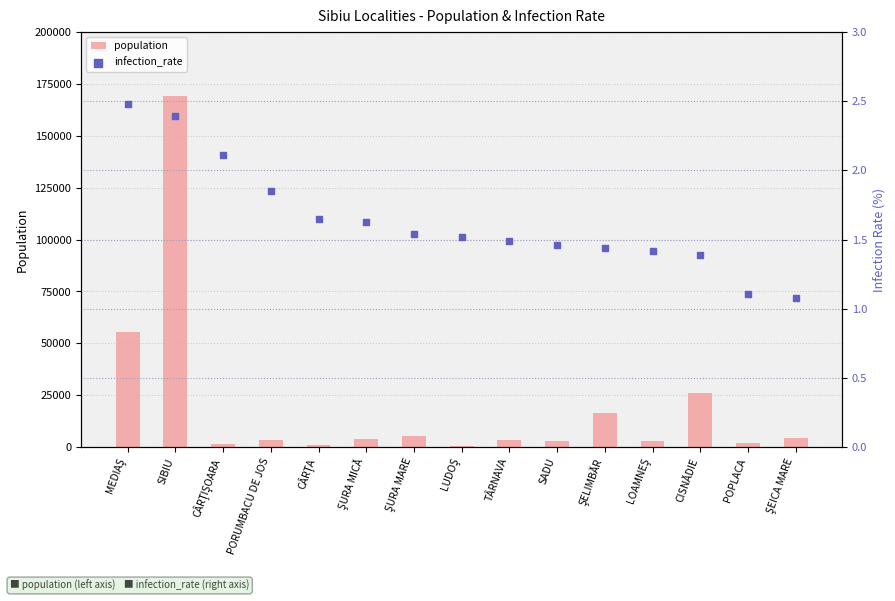

What are all the series names shown in the legend?

population, infection_rate